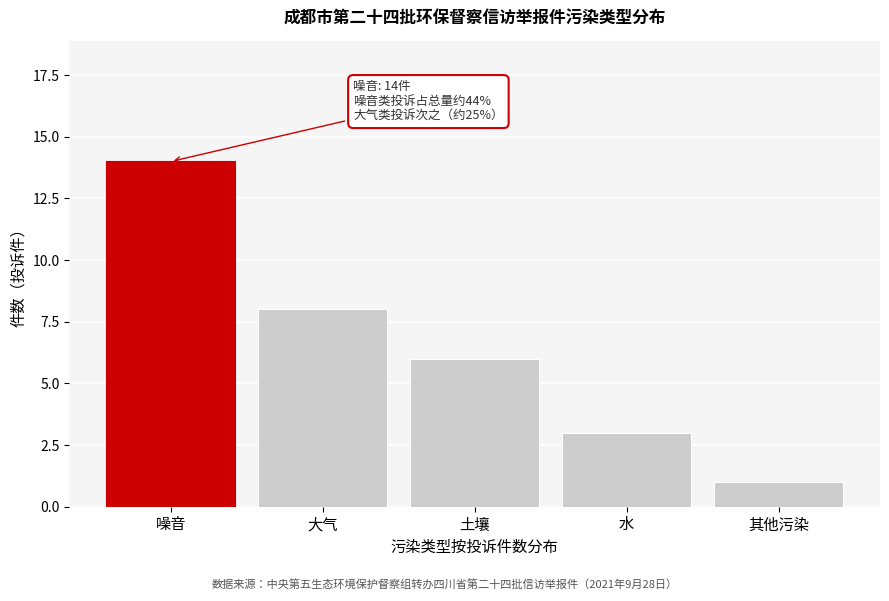

Reading left to right, list all the values displayed in this chart.

14	8	6	3	1